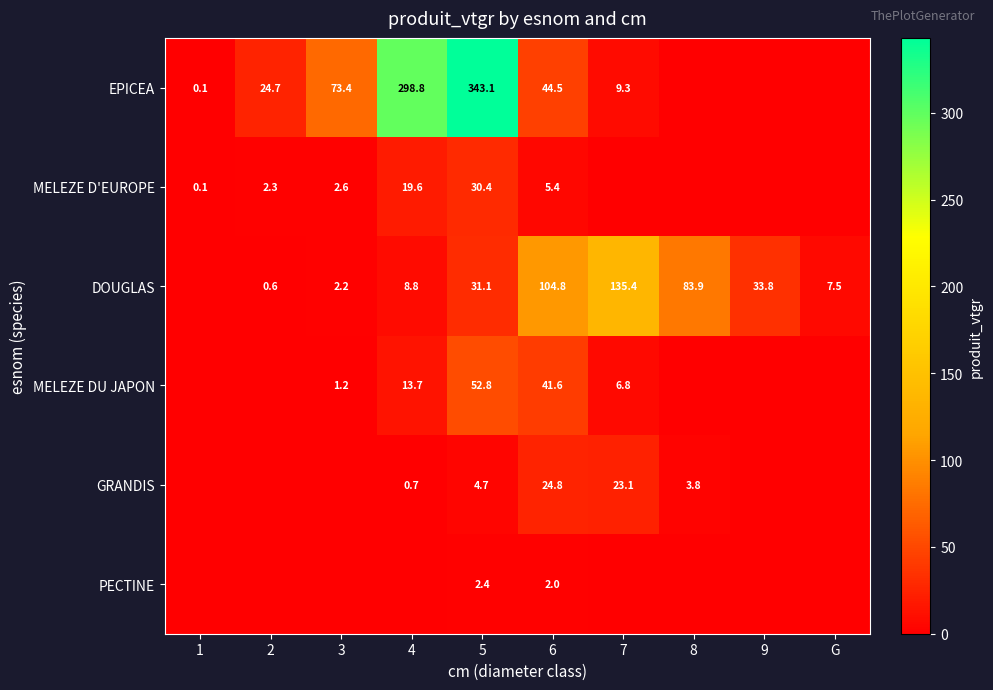

Which label corresponds to the smallest value in the chart?

8